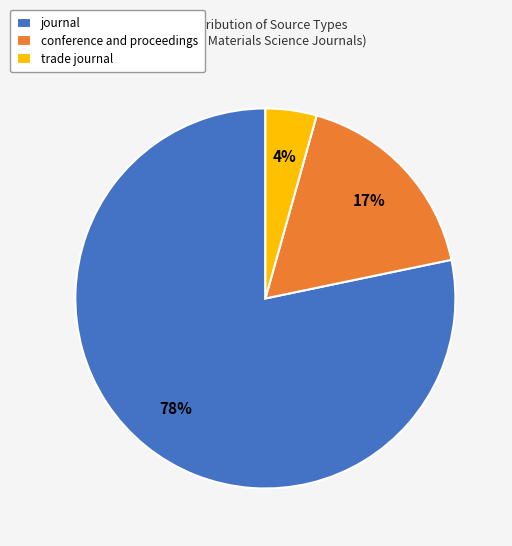

Do conference and proceedings and journal together represent more than half of the pie?

Yes